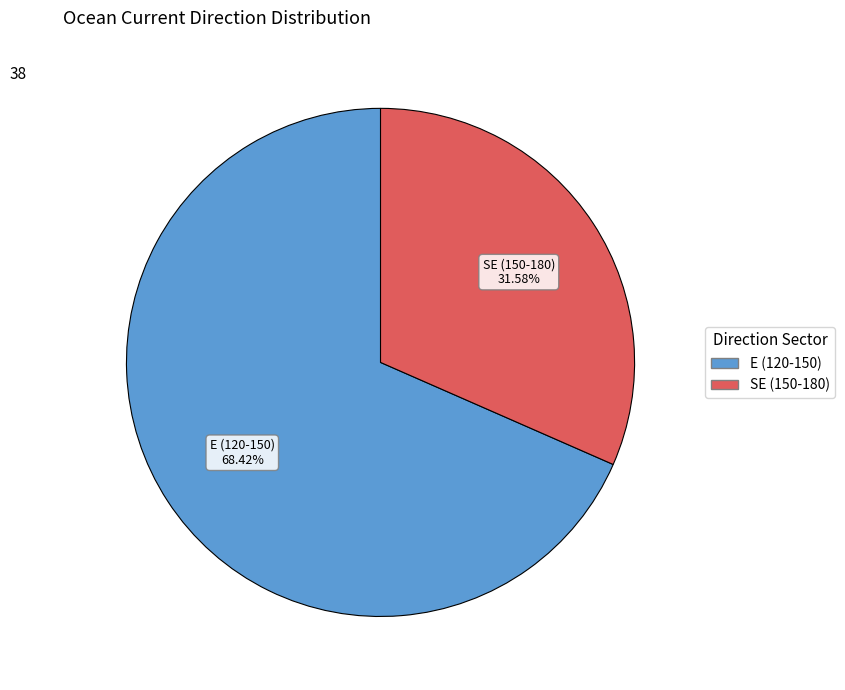

Do E (120-150) and SE (150-180) together represent more than half of the pie?

Yes